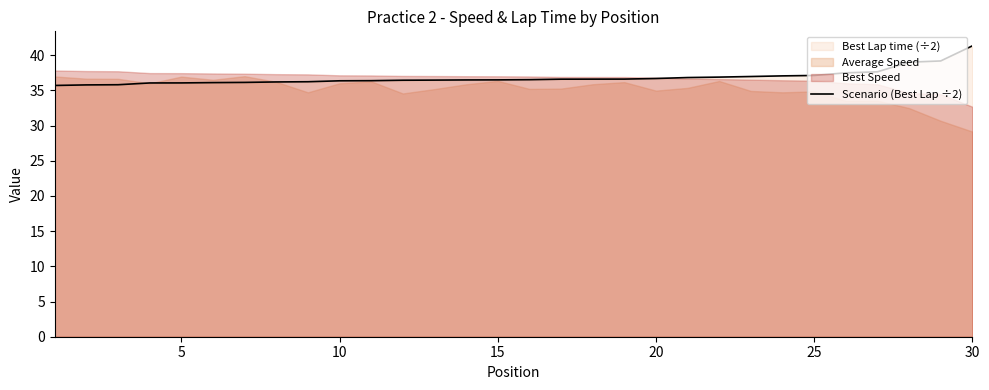

True or false: Scenario (Best Lap ÷2) has a value of 23.1 at 25.

False